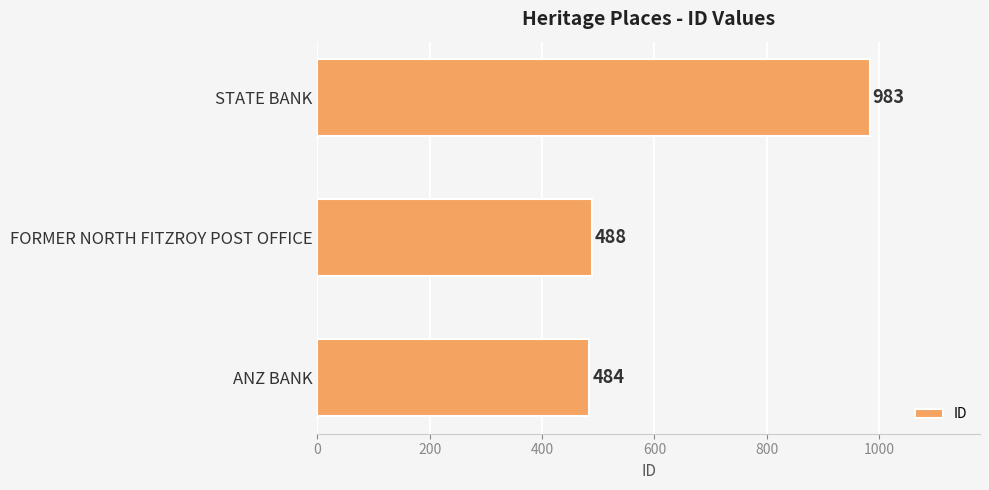

What is the approximate value at FORMER NORTH FITZROY POST OFFICE?

488